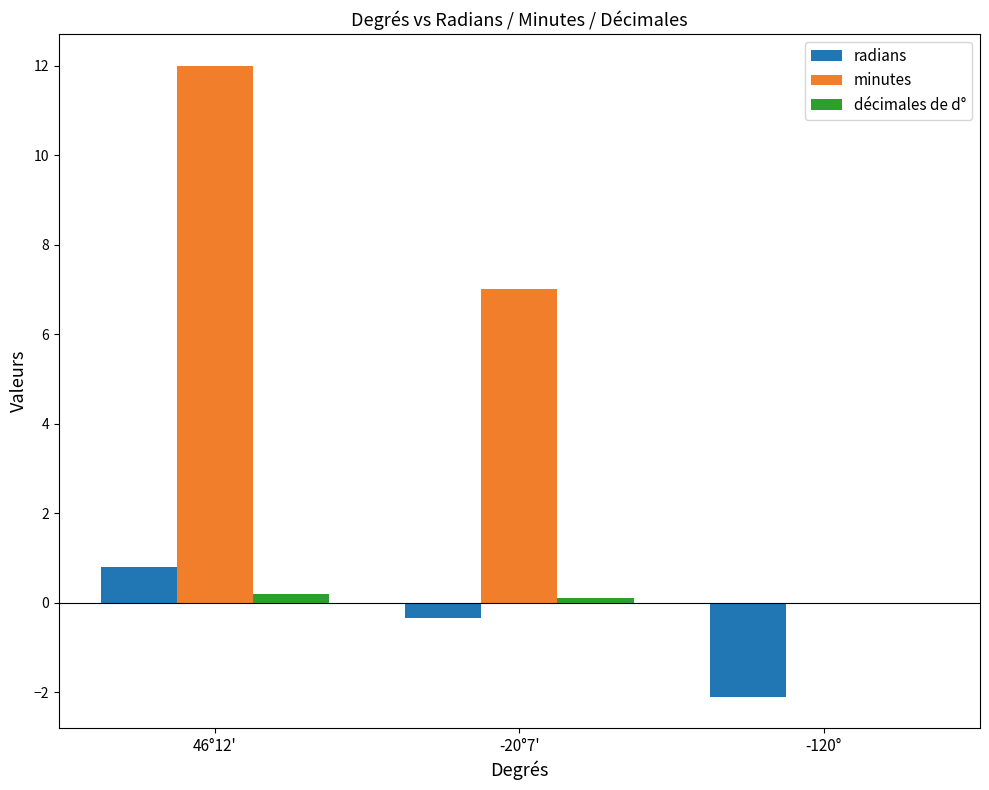

Reading left to right, extract all data points from this chart.

radians: 46°12'=0.8	-20°7'=-0.4	-120°=-2.1
minutes: 46°12'=12.0	-20°7'=7.0	-120°=0.0
décimales de d°: 46°12'=0.2	-20°7'=0.1	-120°=0.0